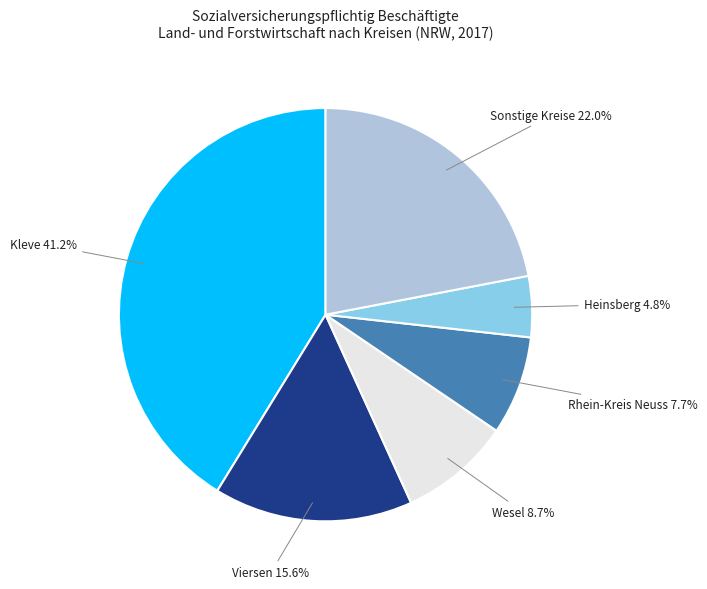

Rank the categories by value from lowest to highest.

Heinsberg, Rhein-Kreis Neuss, Wesel, Viersen, Sonstige Kreise, Kleve